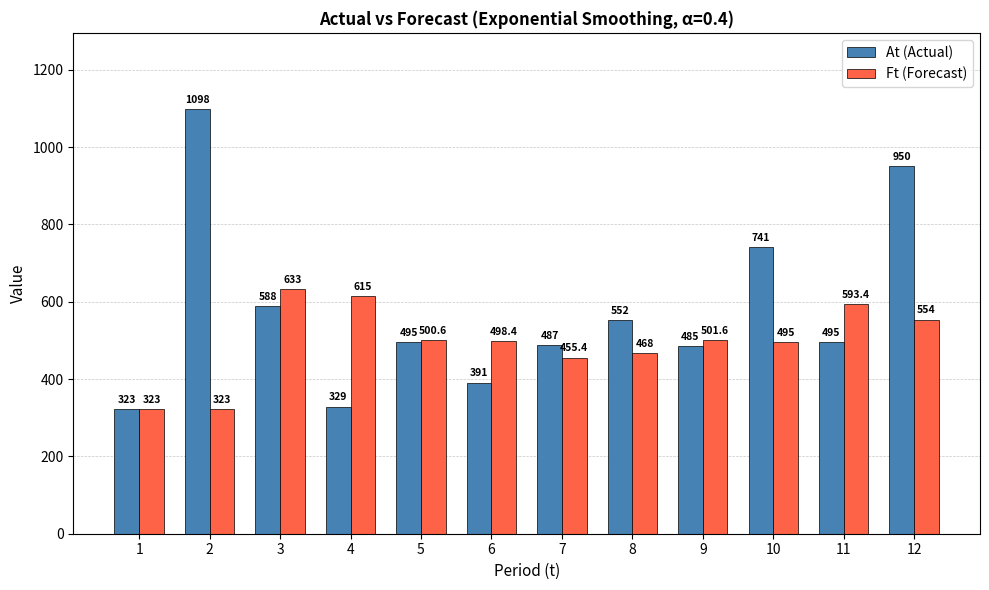

Between 2 and 5, which series saw the biggest shift?

At (Actual)